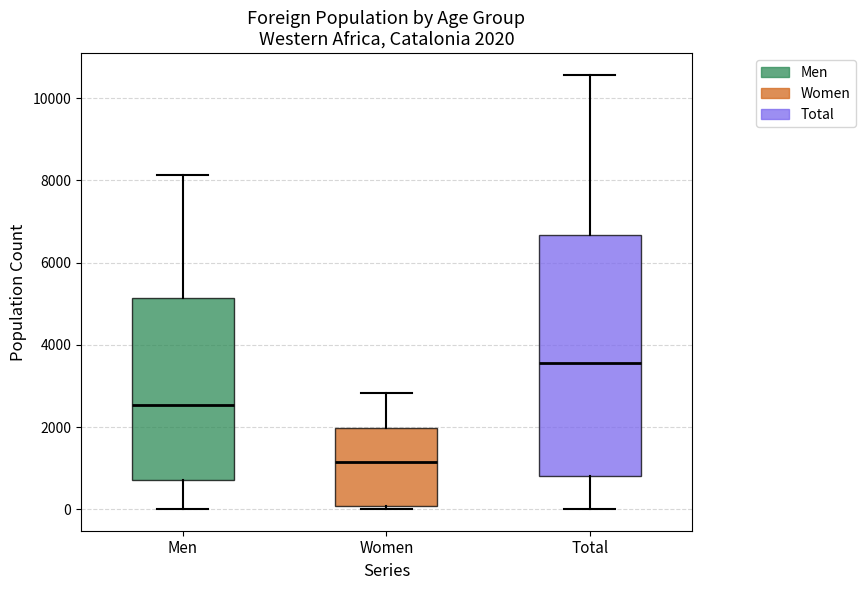

Comparing the boxes themselves (not the whiskers), which one is the tallest?

Total